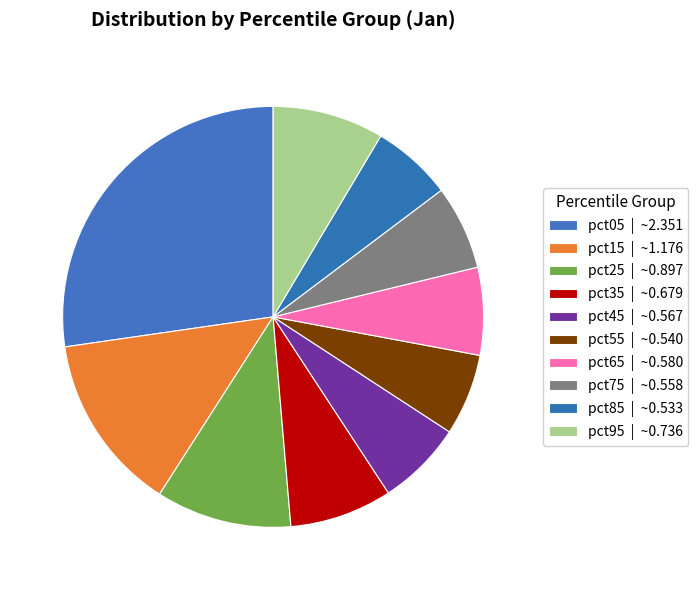

To the nearest percent, what is the average slice percentage?

10%